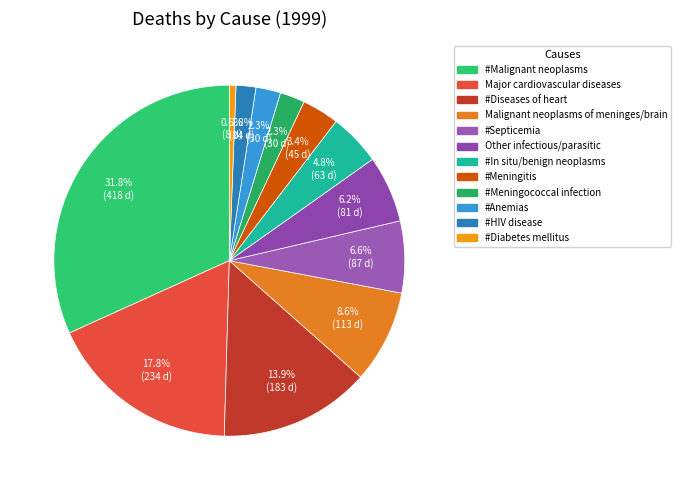

How many segments does this pie chart have?

12